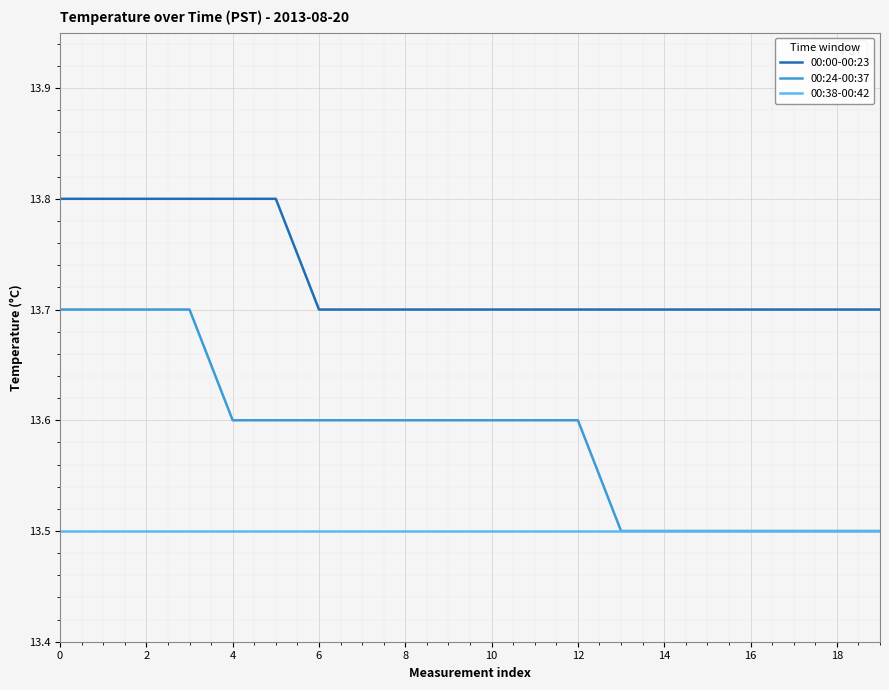

What is the minimum value for 00:00-00:23?

13.7